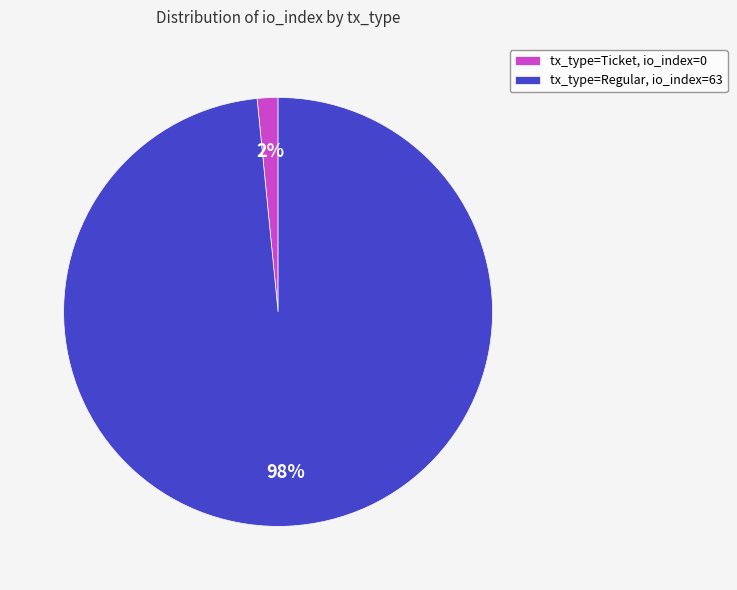

Is there any slice that represents more than half of the pie?

Yes